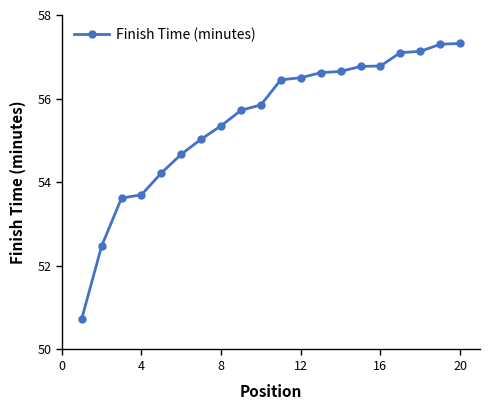

What is the minimum value shown in the chart?

50.7